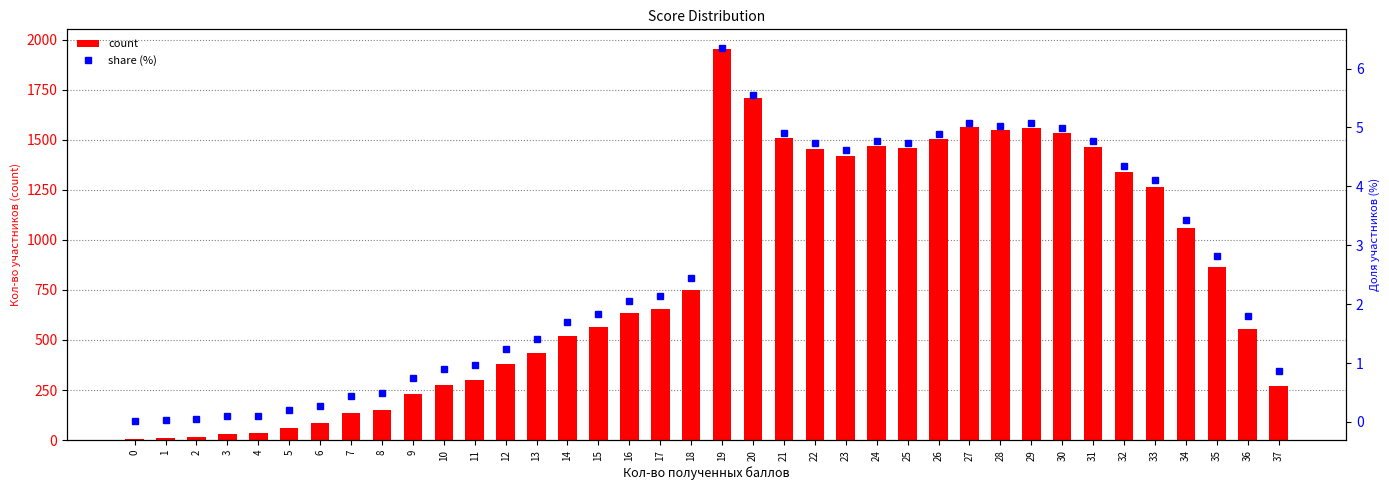

At which label does count first exceed 656?

18